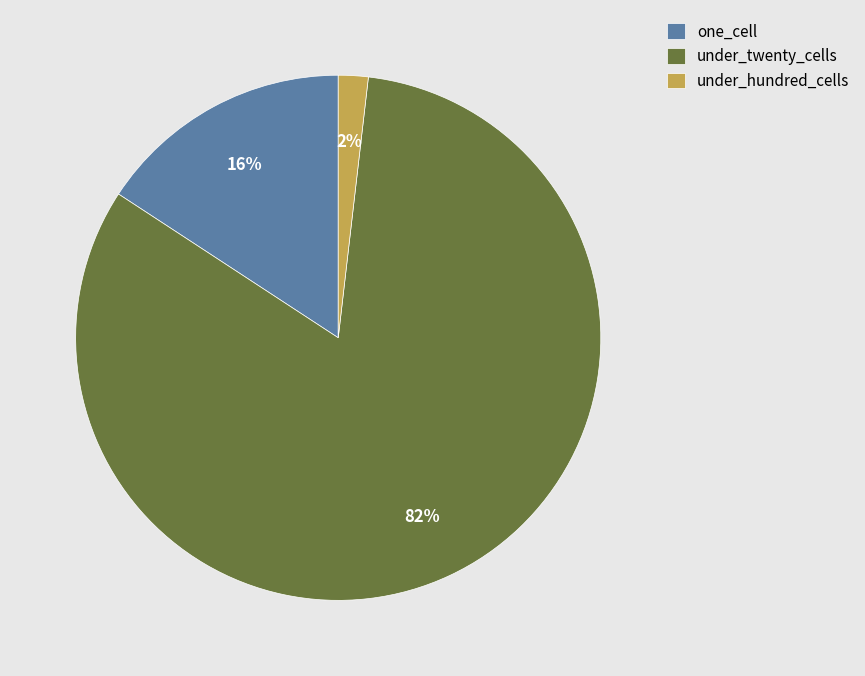

Is there a majority slice in this chart?

Yes